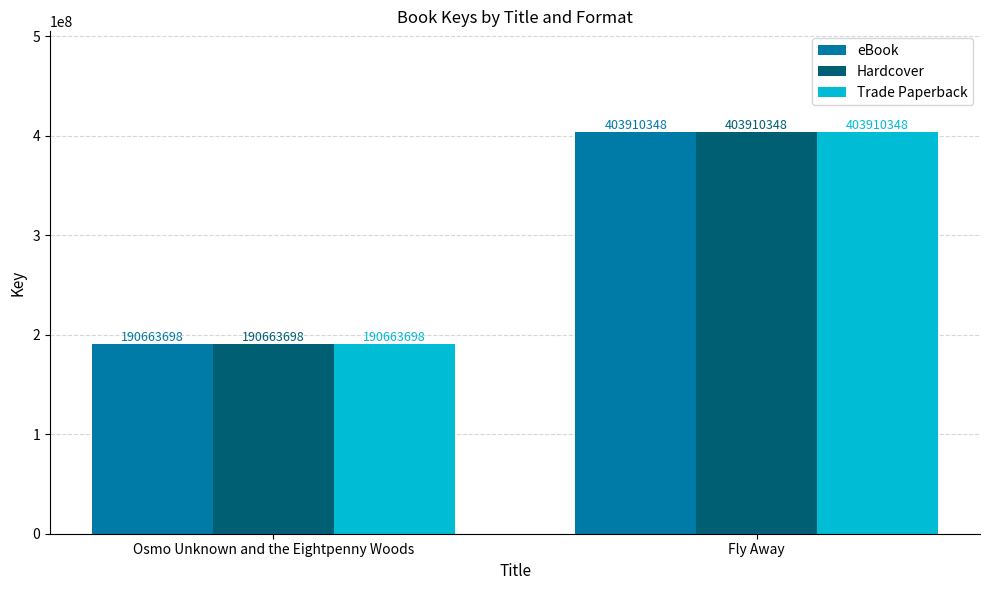

True or false: eBook has a value of 719624514 at Fly Away.

False